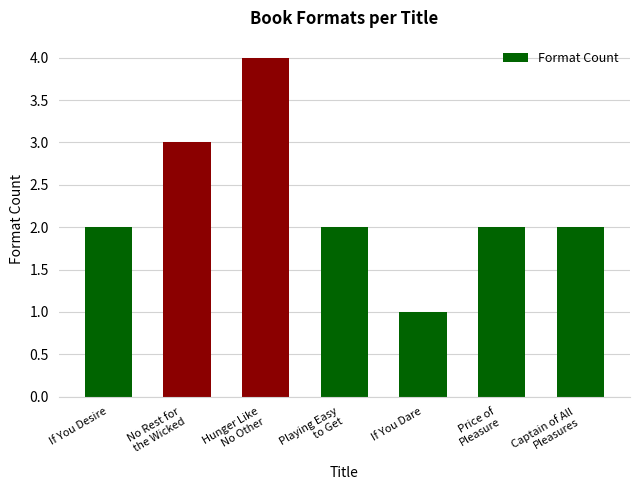

What is the approximate value at Playing Easy
to Get?

2